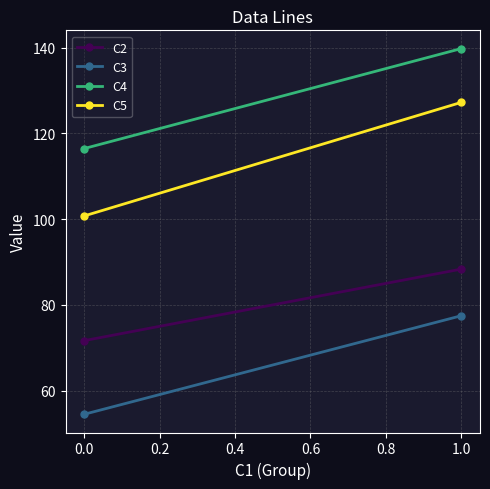

The C3 series shows 79.6 at 0.0. True or false?

False